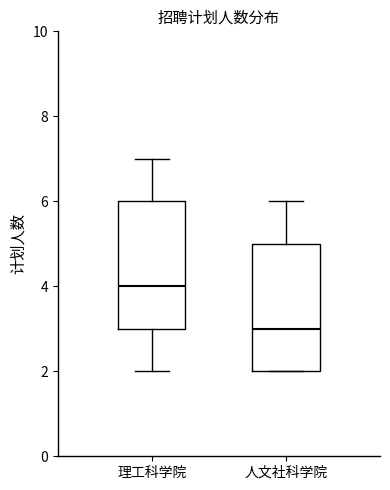

Reading left to right, transcribe this box plot: for each box, give where its median line is, the range the box spans, and where its two whiskers end, as read against the y-axis. The values are not printed on the chart, so give them approximately, as read against the axis.

理工科学院: median 4, box 3 to 6, whiskers 2 to 7
人文社科学院: median 3, box 2 to 5, whiskers 2 to 6